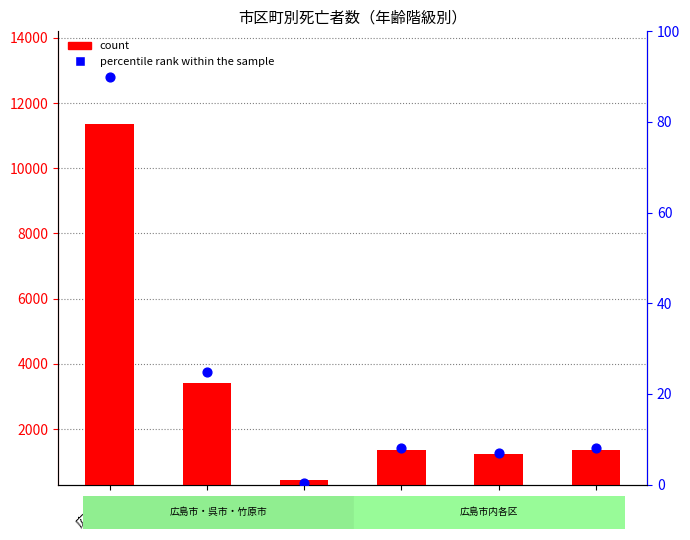

Is the value of percentile rank within the sample at 南区 greater than the value of count at 南区?

No